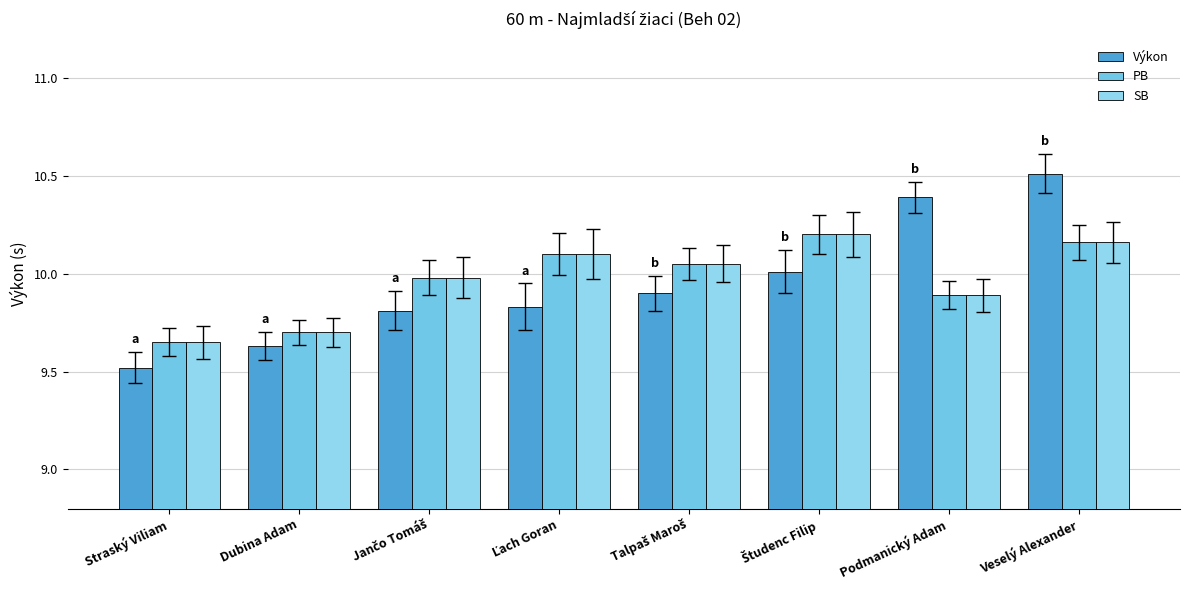

Does the chart contain stacked bars?

No